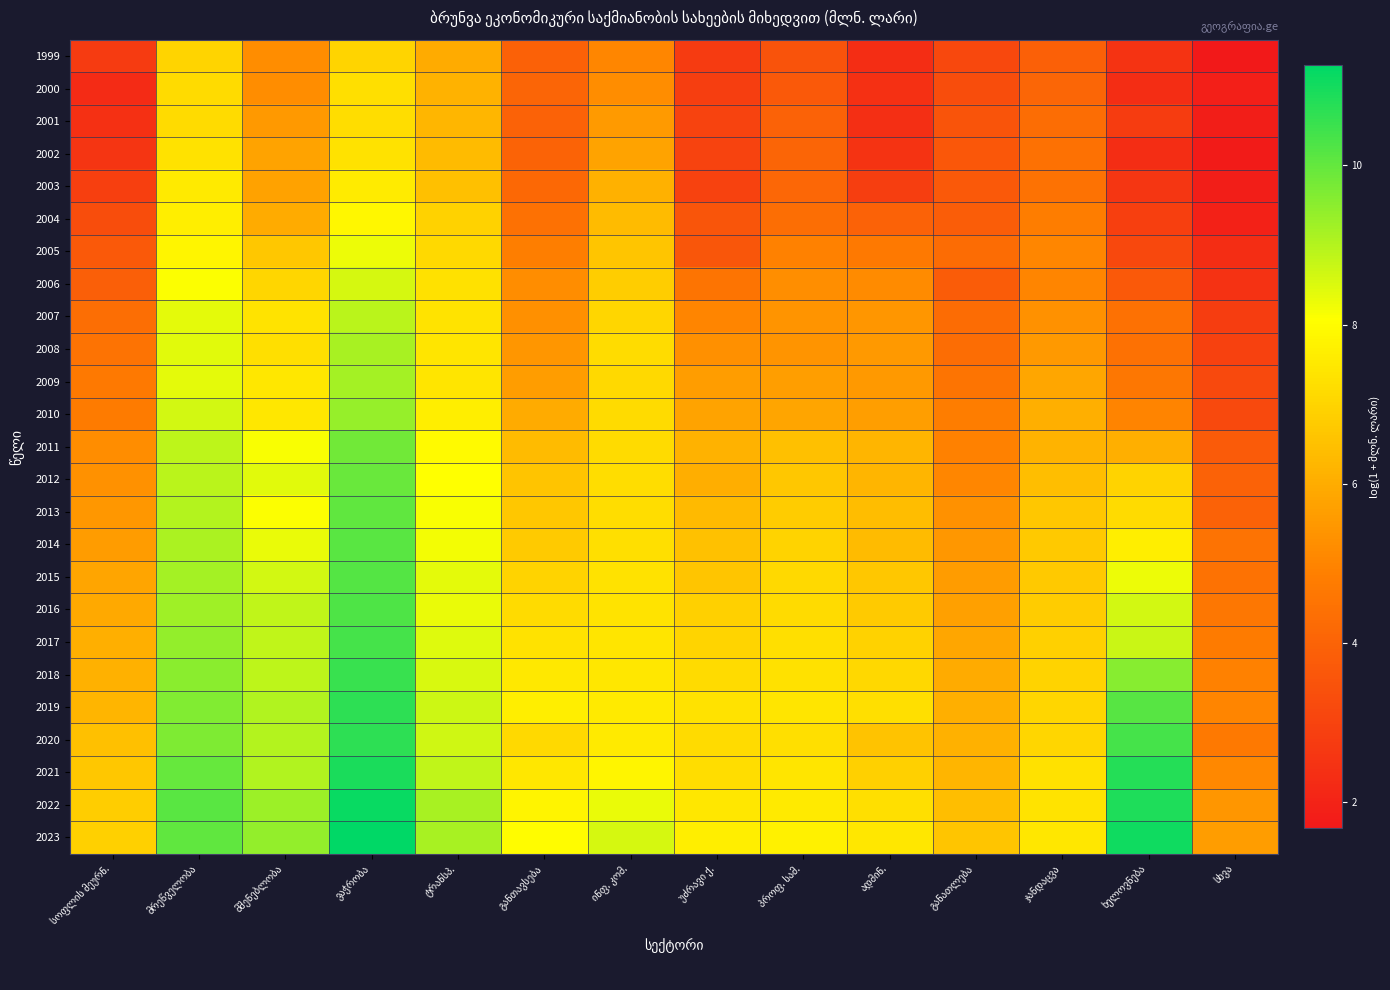

Which series has the largest total across all categories?

2023